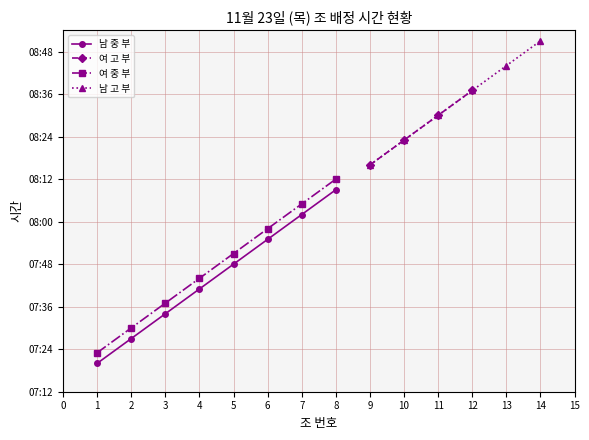

The value of 남 중 부 (조) at 5 is 5.4. True or false?

False